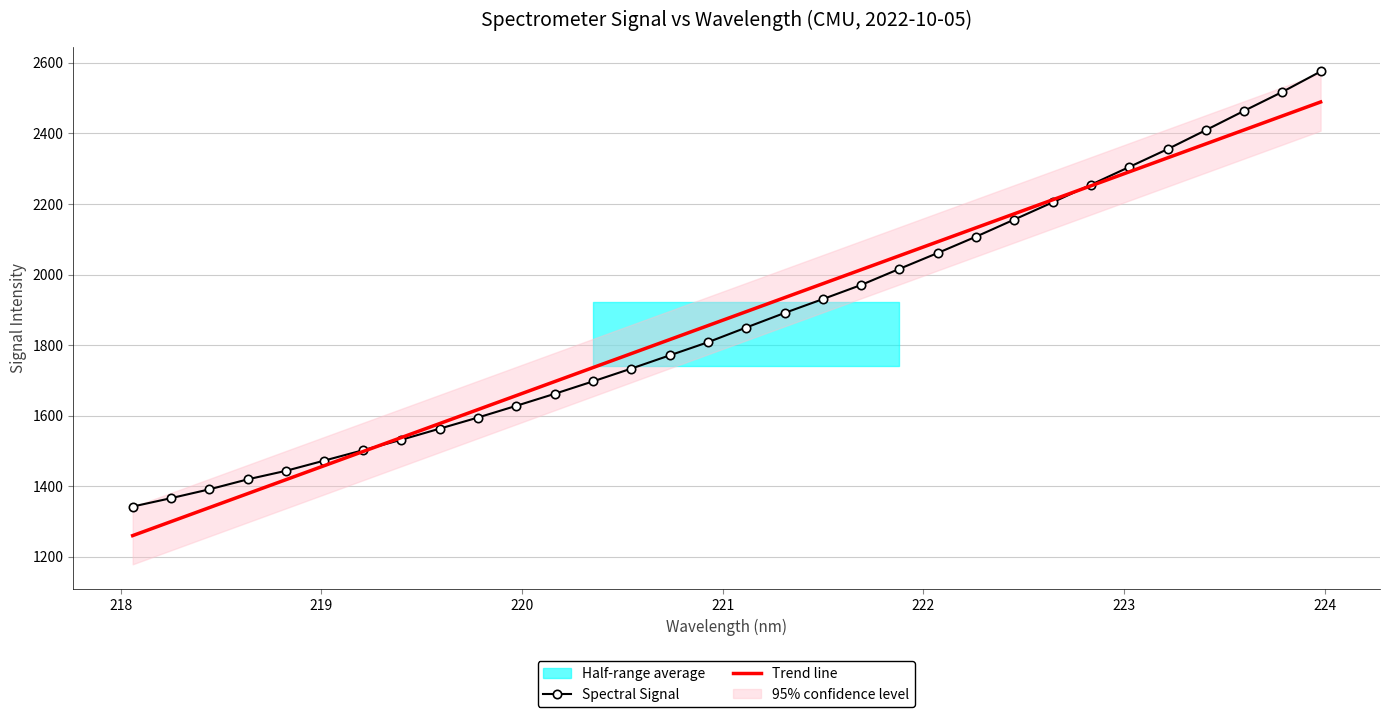

What is the lowest value of the Spectral Signal series?

1342.4